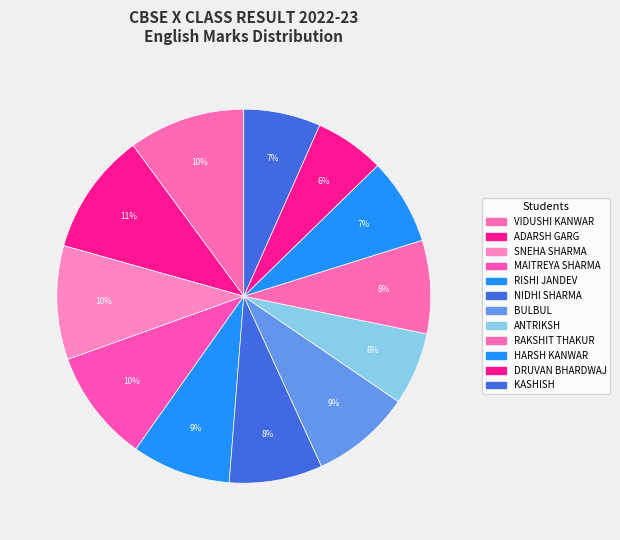

Between ADARSH GARG and KASHISH, which is larger?

ADARSH GARG